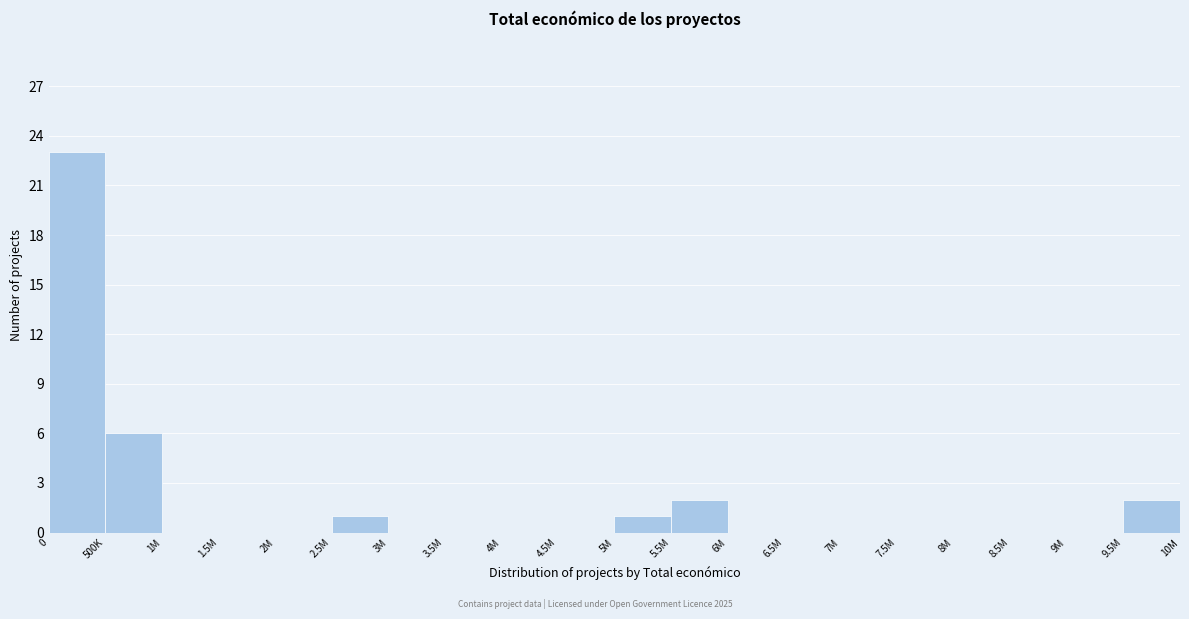

Reading right to left, list all the values displayed in this chart.

9.5M=2	9M=0	8.5M=0	8M=0	7.5M=0	7M=0	6.5M=0	6M=0	5.5M=2	5M=1	4.5M=0	4M=0	3.5M=0	3M=0	2.5M=1	2M=0	1.5M=0	1M=0	500K=6	0=23